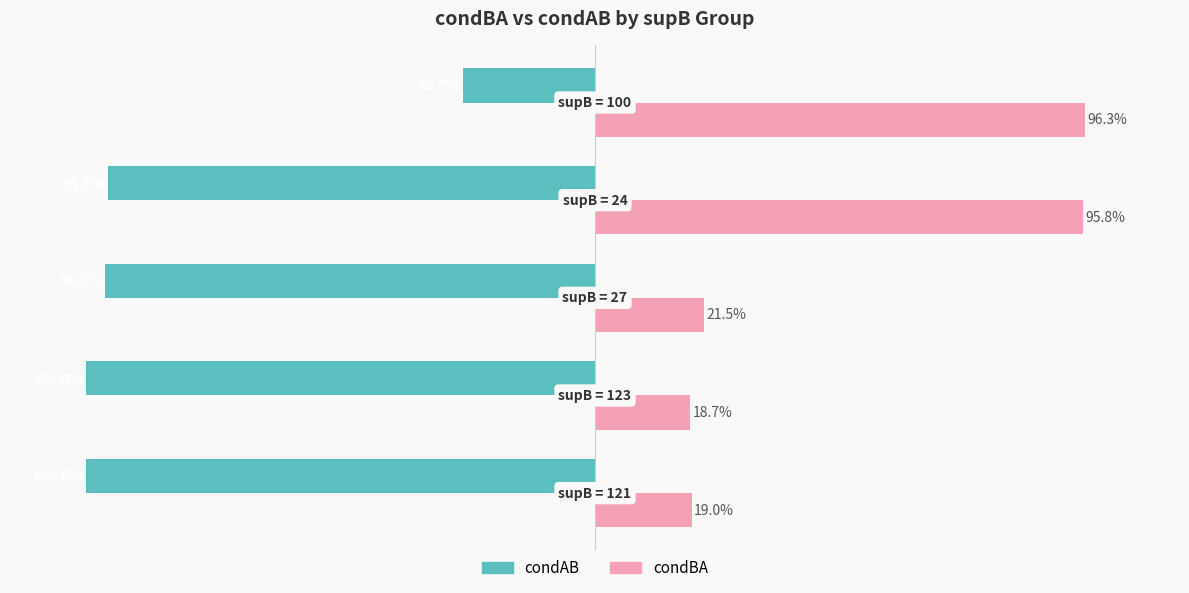

What is the sum of all condAB values?

-4.2